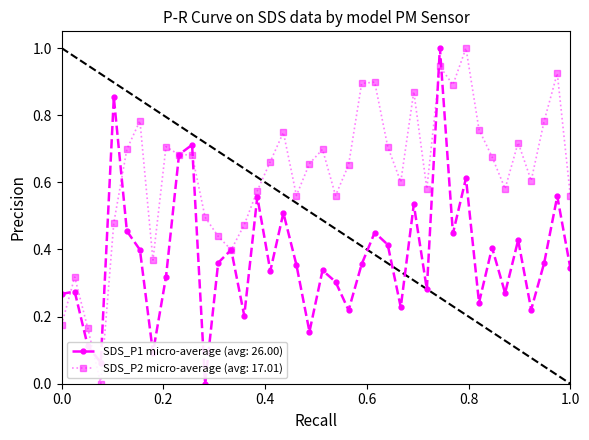

Which series has the largest total across all categories?

SDS_P2 micro-average (avg: 17.01)